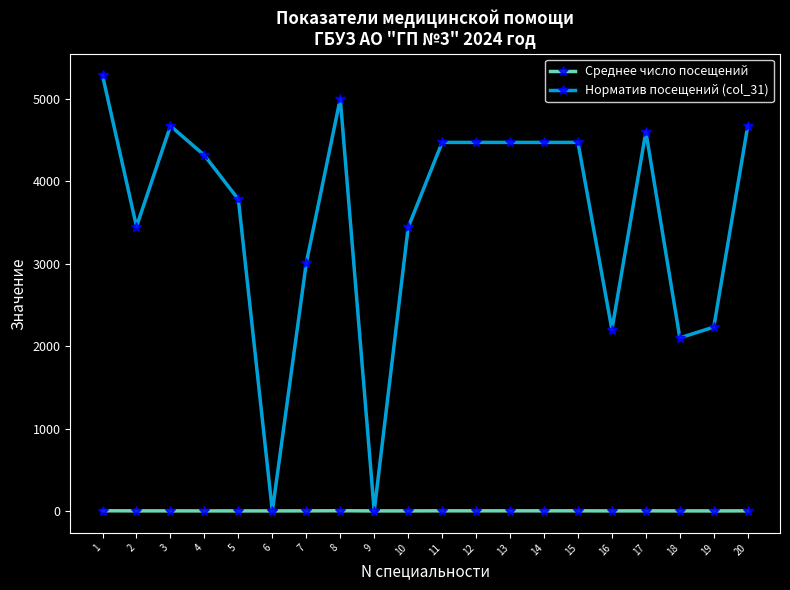

At which category does the chart reach its peak across all series?

1